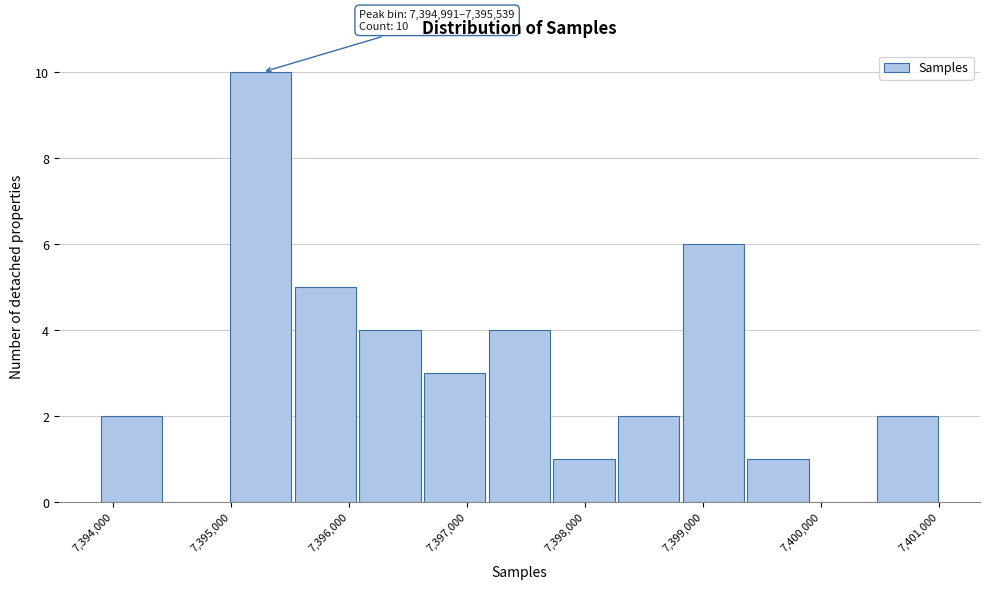

Over which range of the x-axis is the bar tallest?

7395000 to 7395500